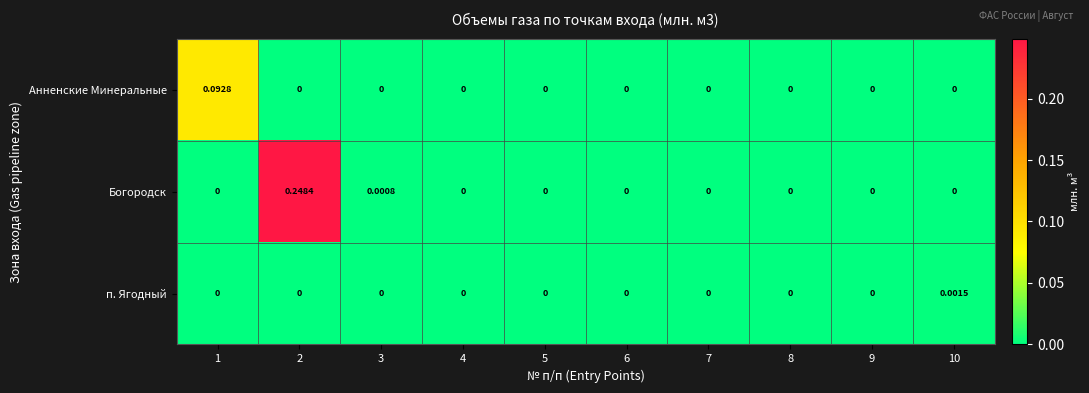

Which series has the widest spread of values?

Богородск